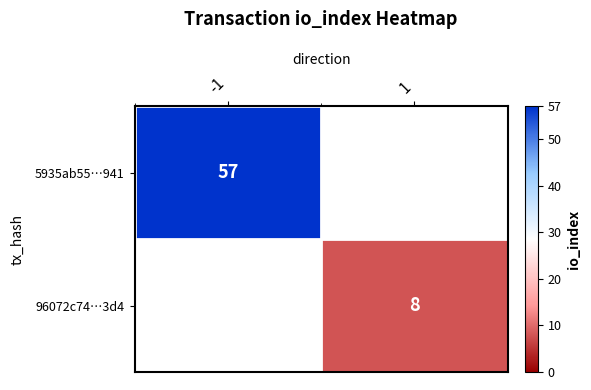

Is it true that 5935ab55…941 equals 81 at -1?

False